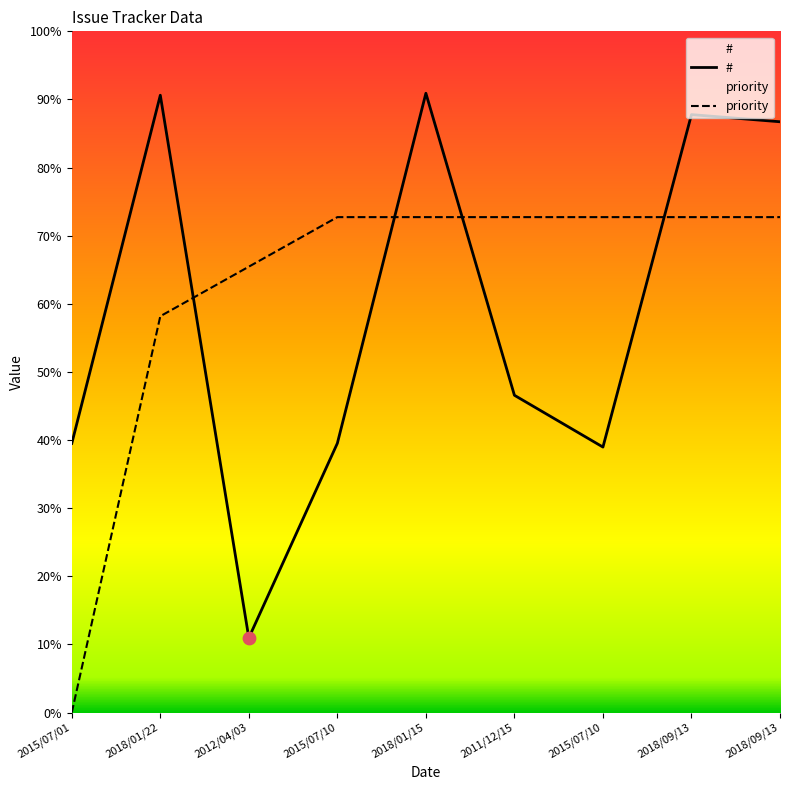

At which category is the sum across all series the highest?

2018/01/15